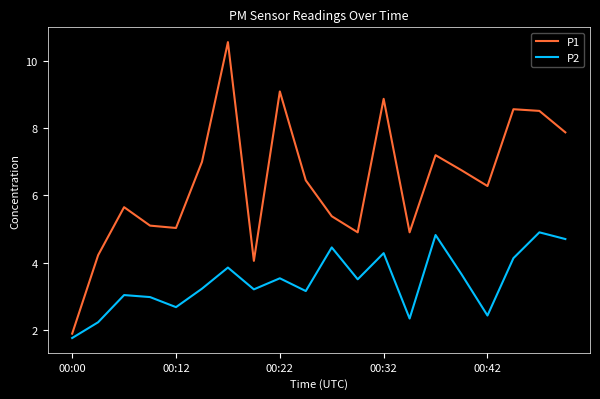

How many interior local peaks does the P2 series have?

7